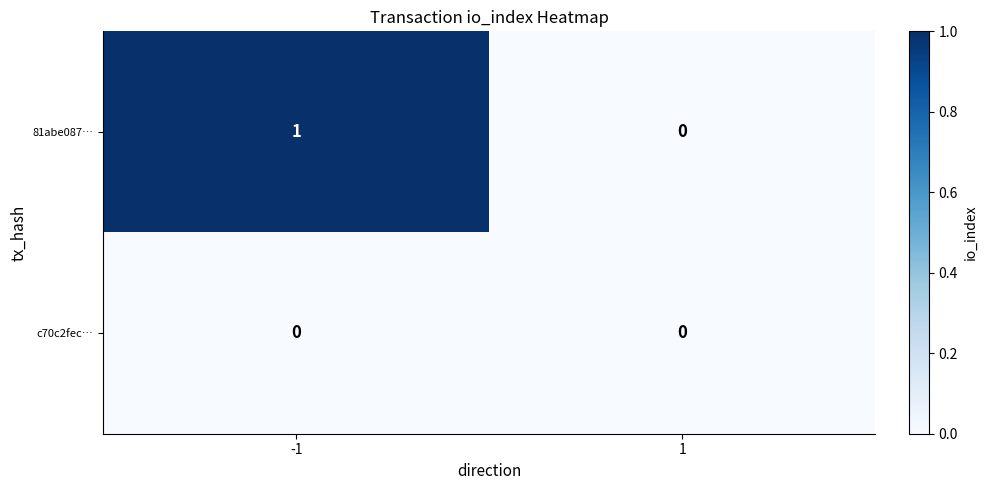

Between -1 and 1, which series saw the biggest shift?

81abe087…